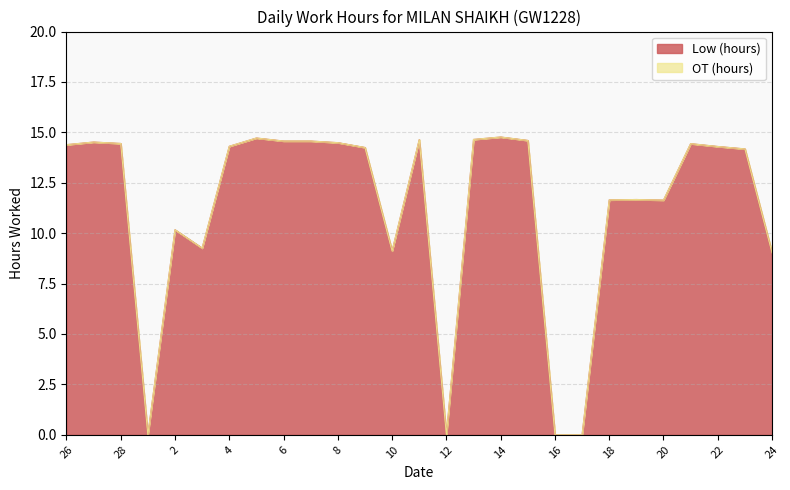

List the labels in order of value, largest first.

14, 5, 13, 11, 15, 6, 7, 27, 8, 28, 21, 26, 4, 22, 9, 23, 19, 18, 20, 2, 3, 10, 24, 1, 12, 16, 17